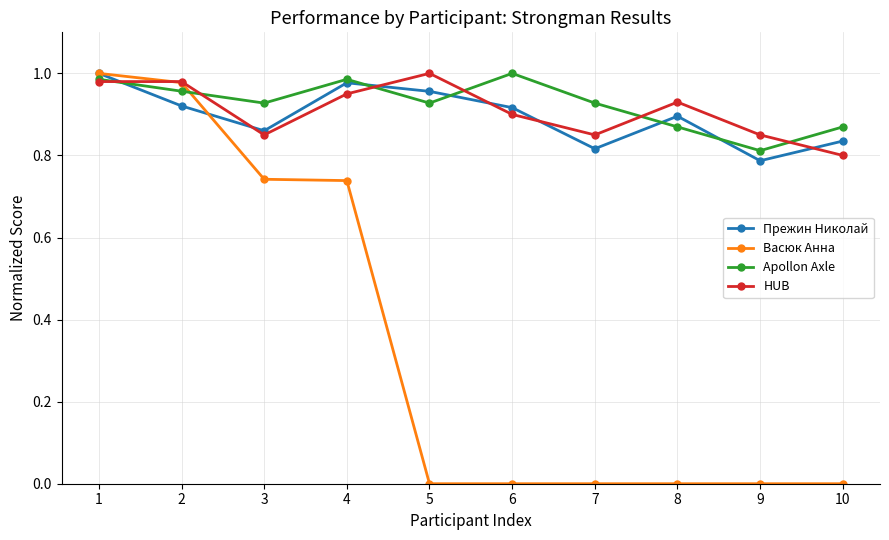

At which category is the sum across all series the highest?

1